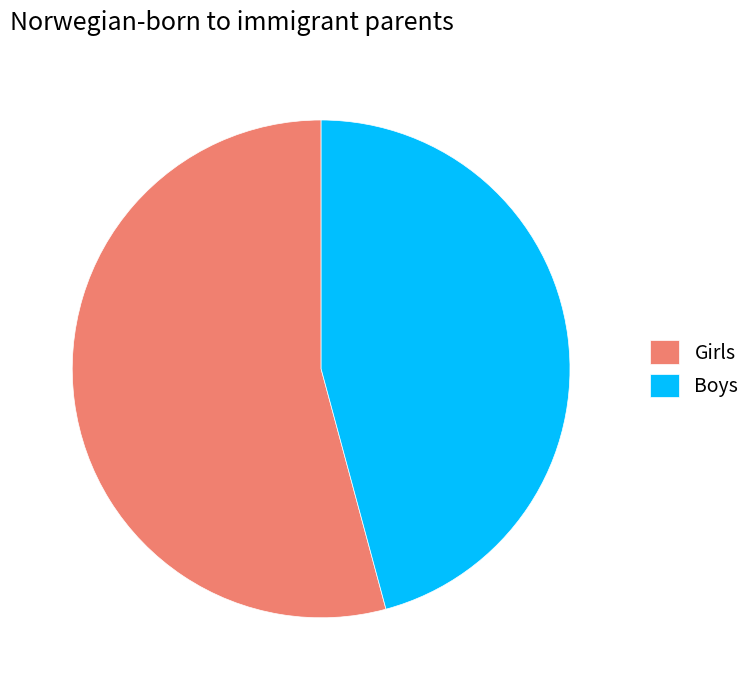

Which category has the biggest portion of the pie?

Girls